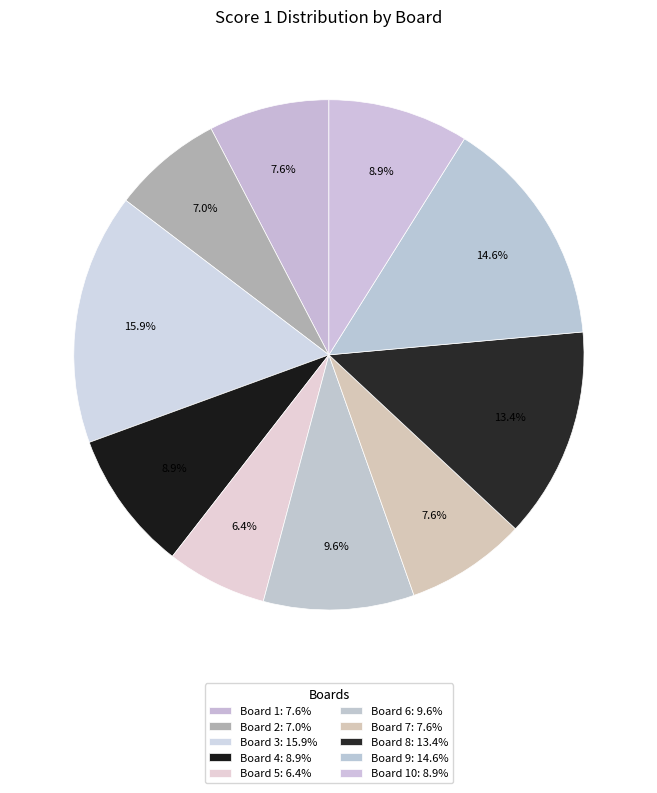

Is there a majority slice in this chart?

No